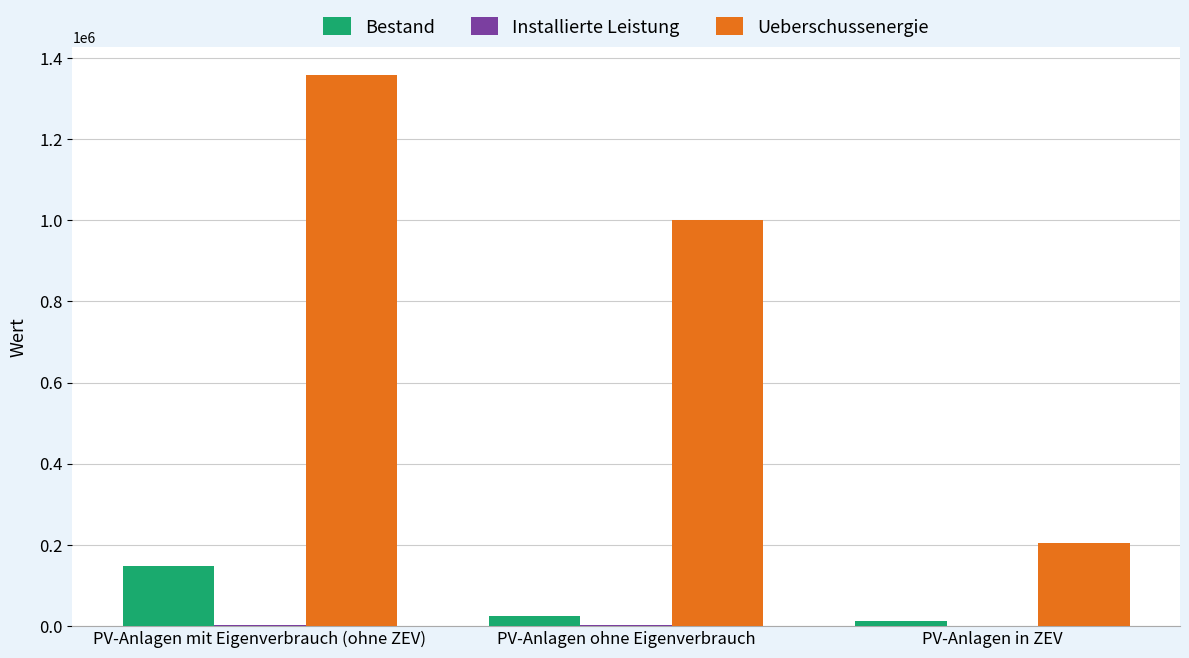

Which series has the largest total across all categories?

Ueberschussenergie